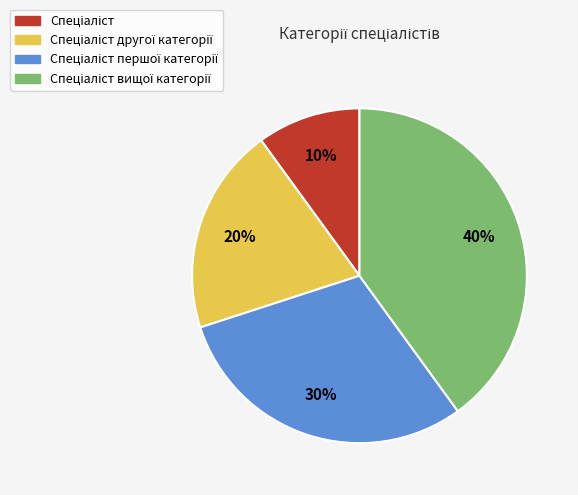

To the nearest percent, what is the average slice percentage?

25%